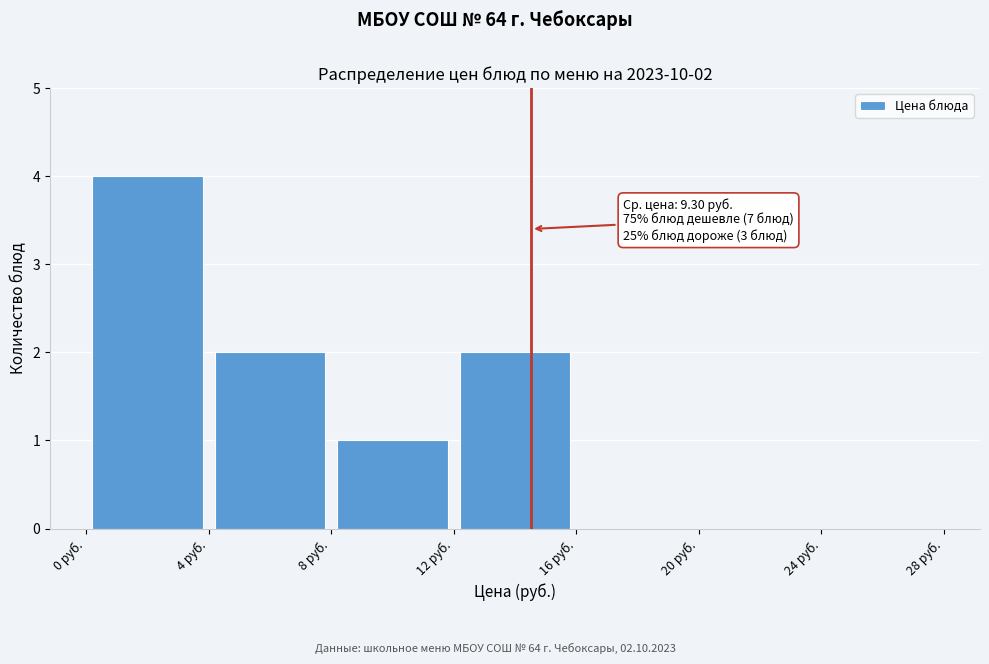

Which range on the x-axis has the tallest bar?

0 to 4